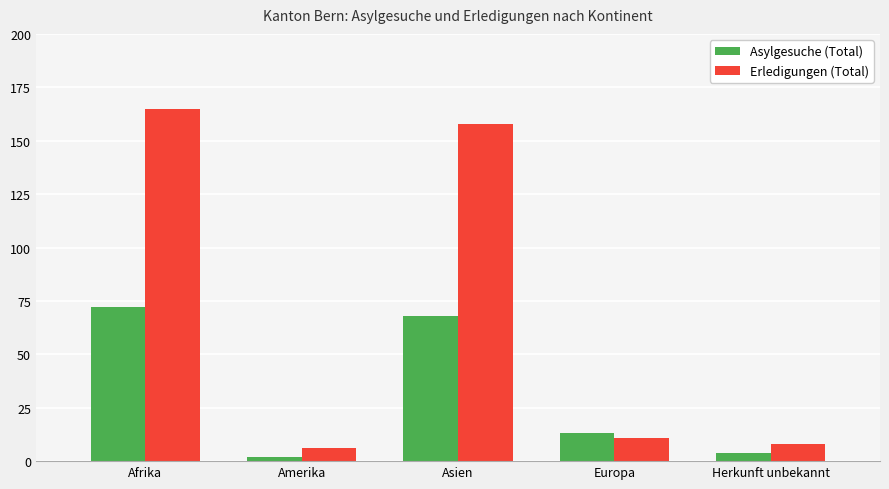

What is the difference between the maximum and minimum values in the Asylgesuche (Total) series?

70